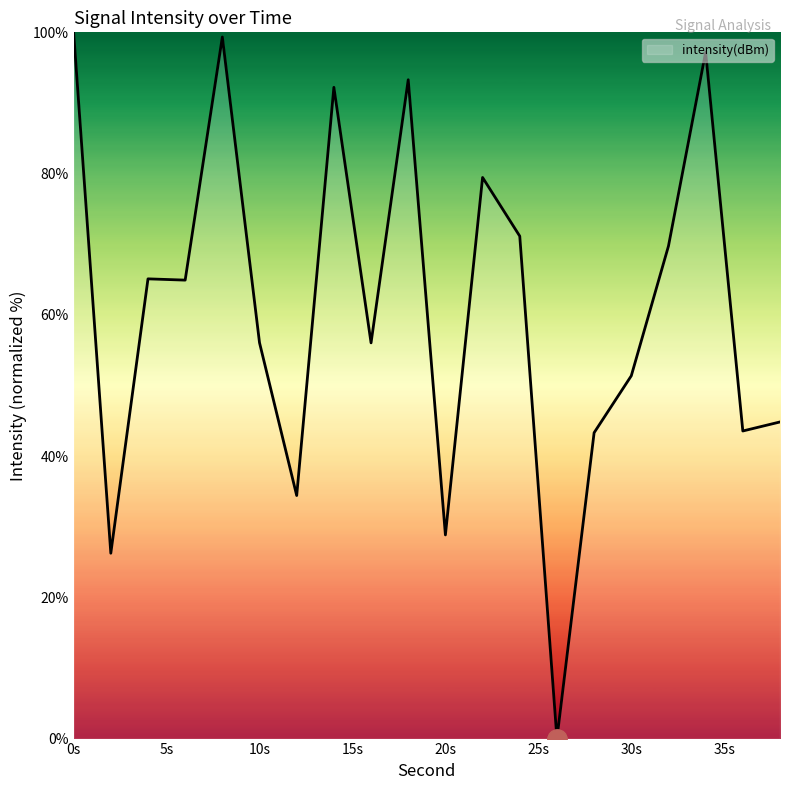

What is the average value?

60.9